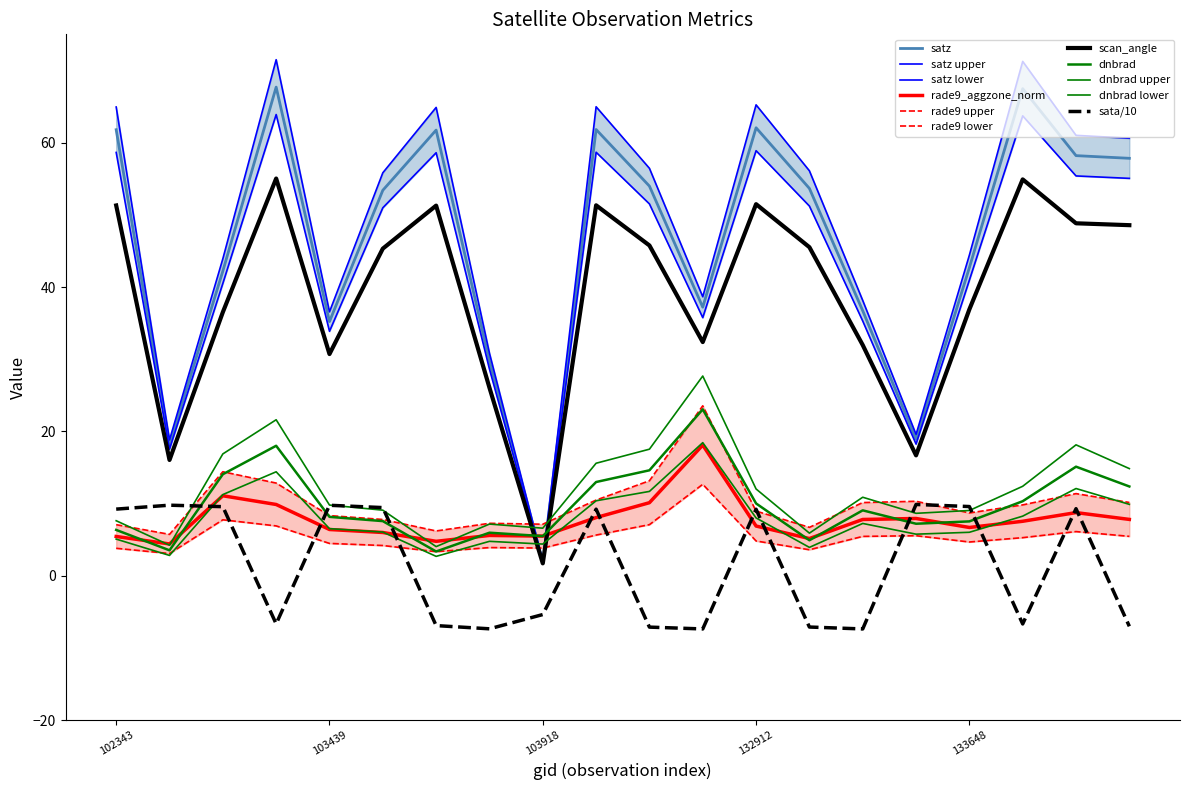

Count the number of categories in the chart.

20